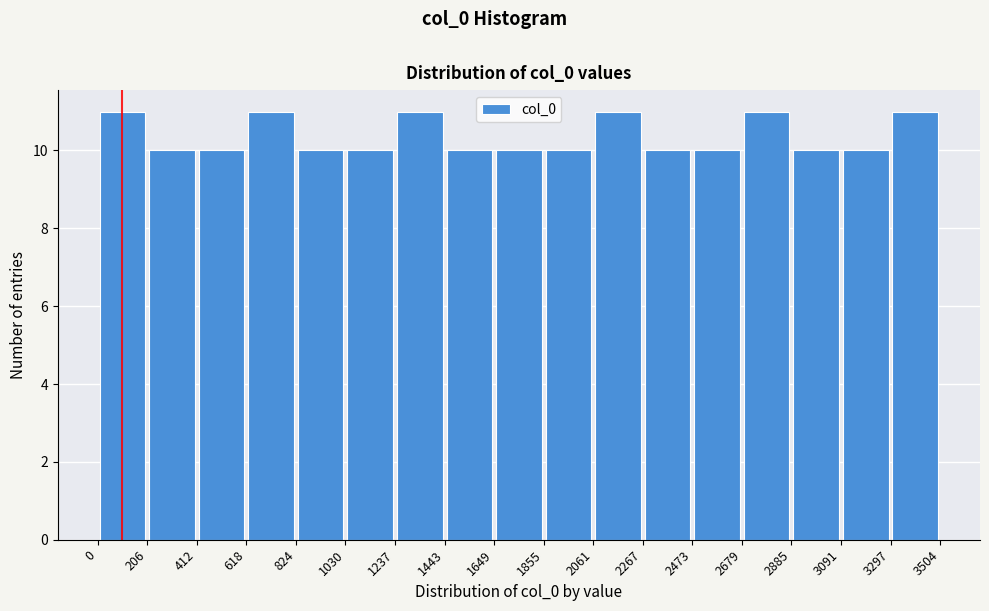

Reading left to right, transcribe this chart: for each bar, give the range it covers on the x-axis and its height. The values are not printed on the chart, so give them approximately, as read against the axis.

0 to 206: 11
206 to 412: 10
412 to 618: 10
618 to 824: 11
824 to 1030: 10
1030 to 1237: 10
1237 to 1443: 11
1443 to 1649: 10
1649 to 1855: 10
1855 to 2061: 10
2061 to 2267: 11
2267 to 2473: 10
2473 to 2679: 10
2679 to 2885: 11
2885 to 3091: 10
3091 to 3297: 10
3297 to 3504: 11